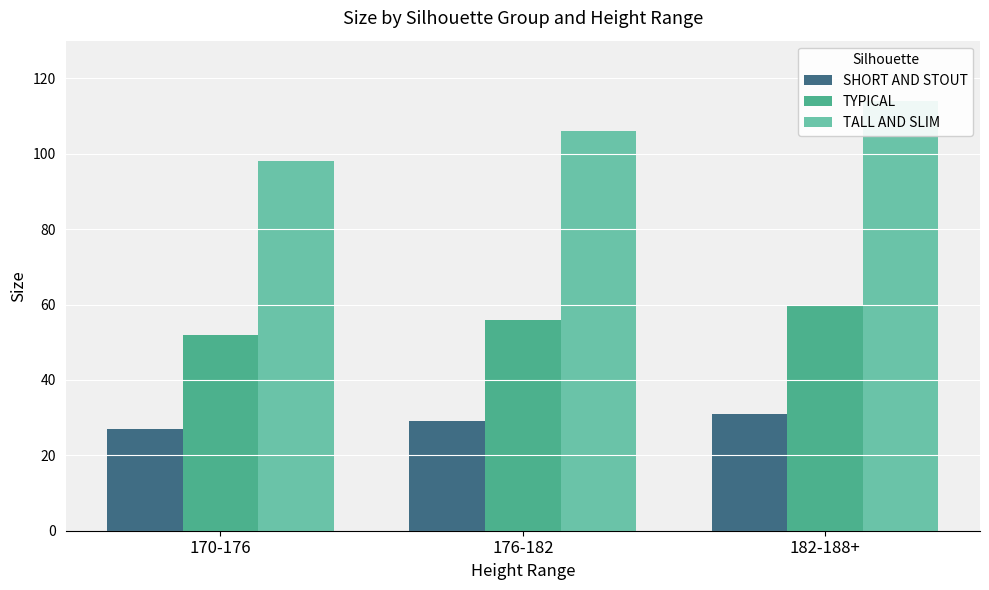

Which series has the largest total across all categories?

TALL AND SLIM